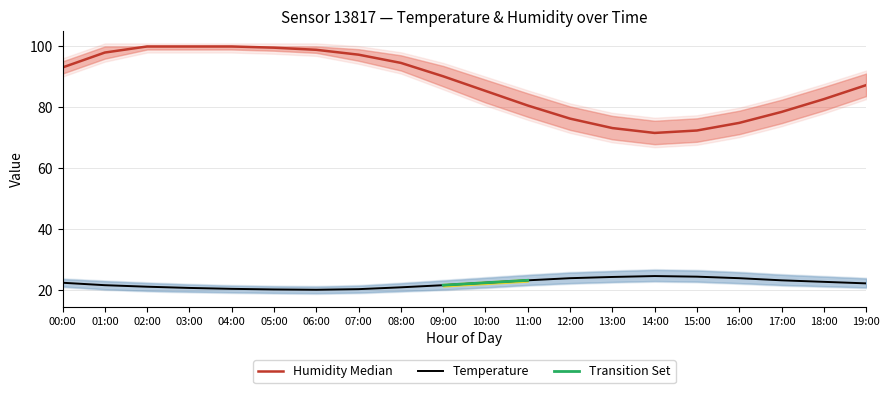

What is the value of the temp_lower point at the 9th from the left?

19.6